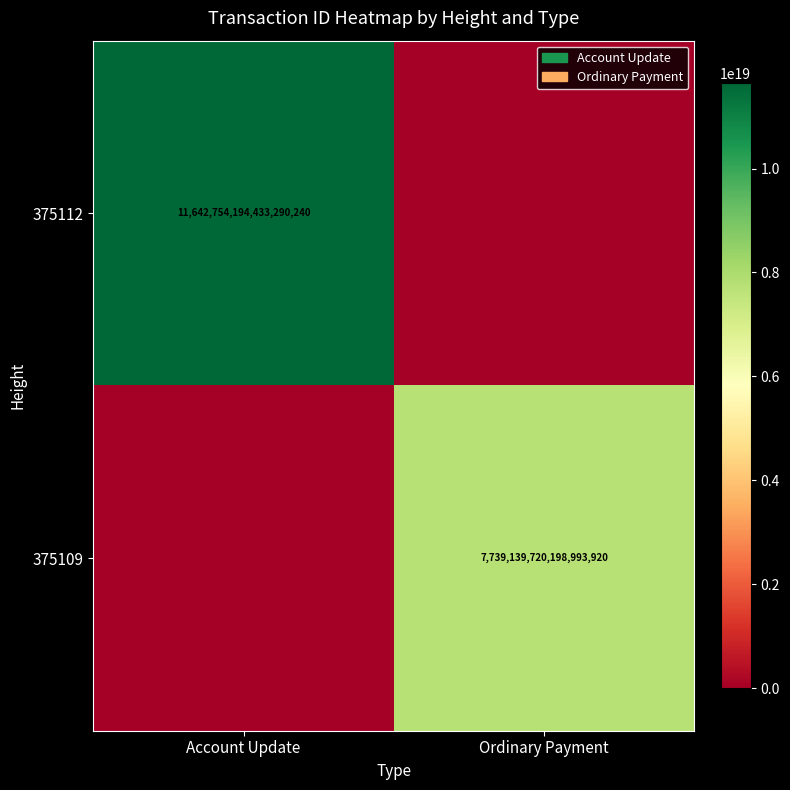

At which category is the sum across all series the highest?

Account Update